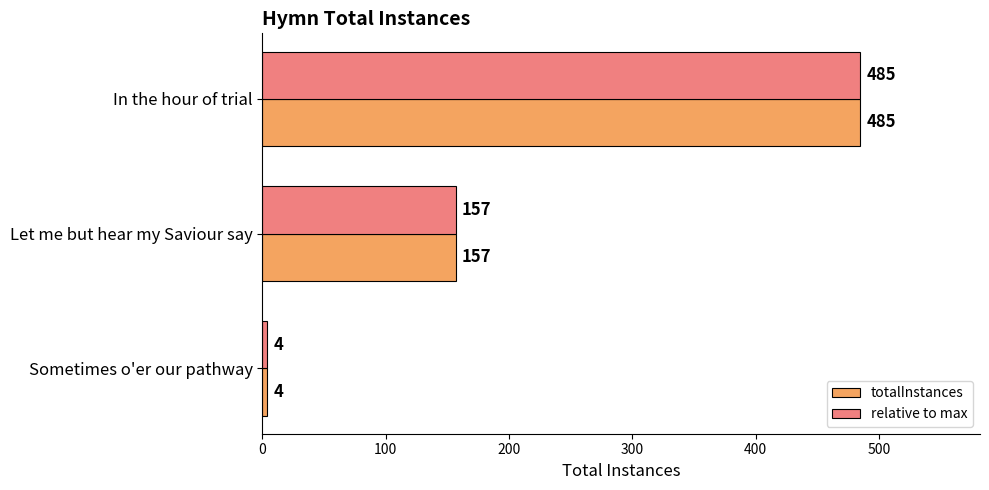

Count the totalInstances values in the range 4 to 485.

3